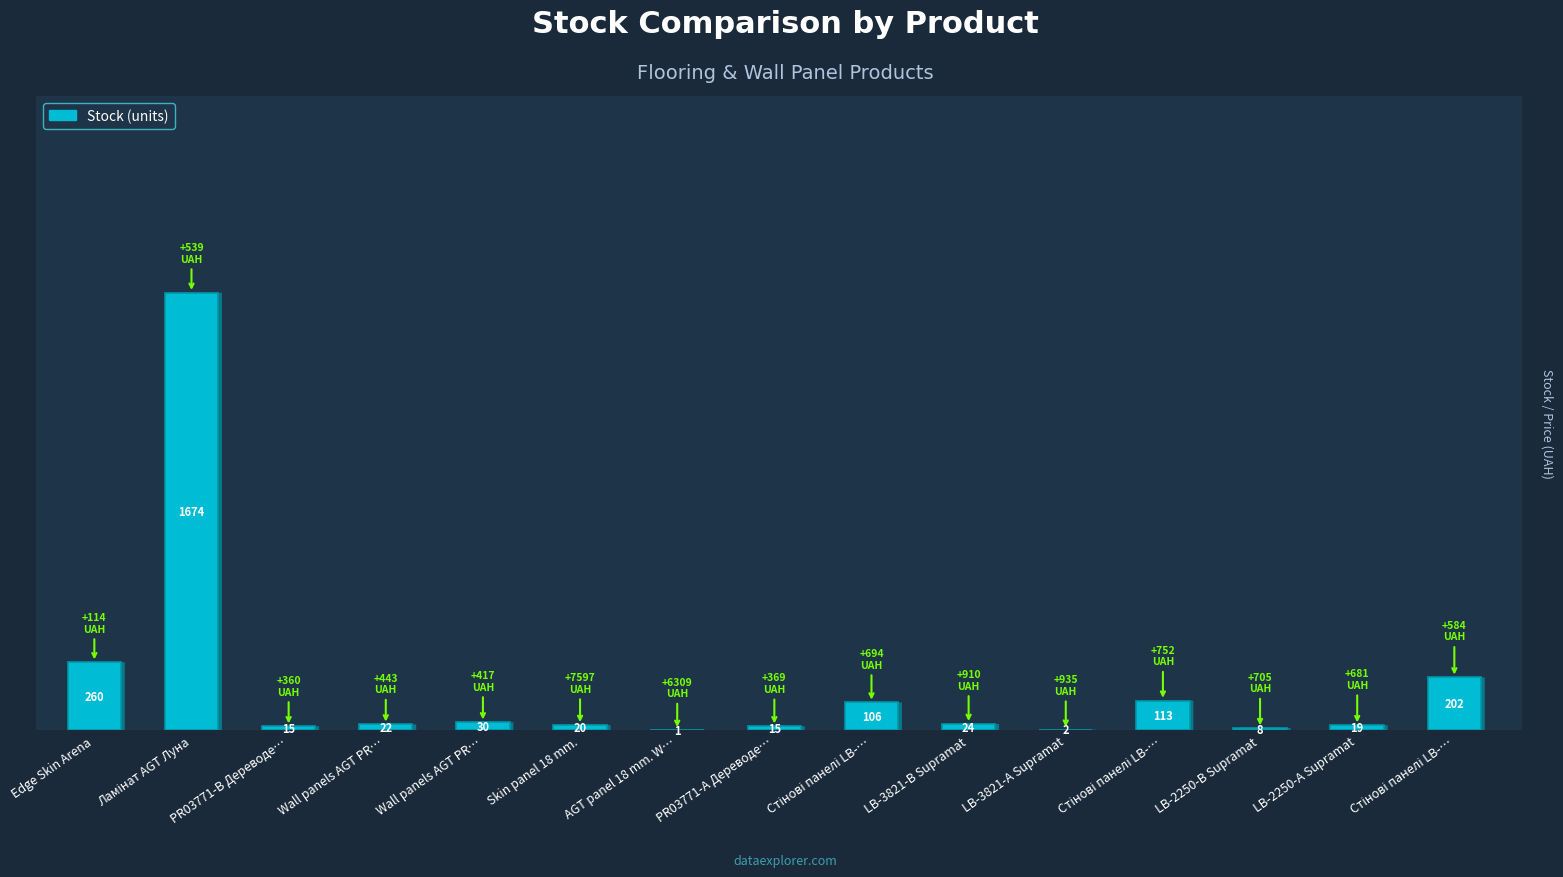

The chart shows a value of 15 at PR03771-А Дереводе…. True or false?

True